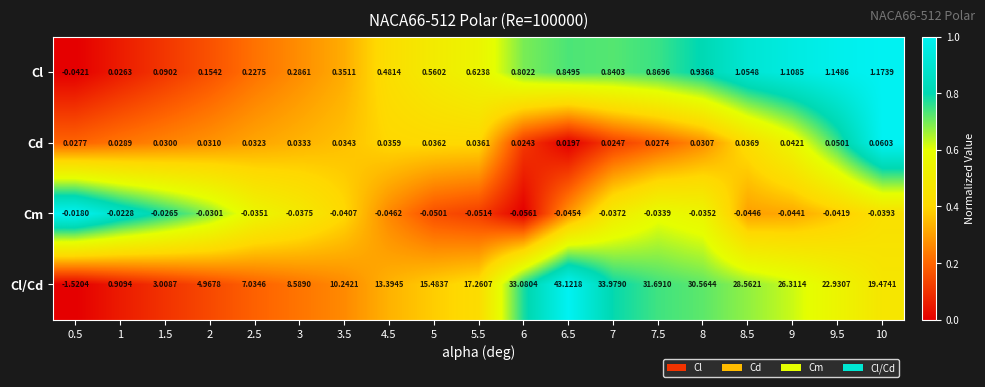

Which series has the widest spread of values?

Cl/Cd